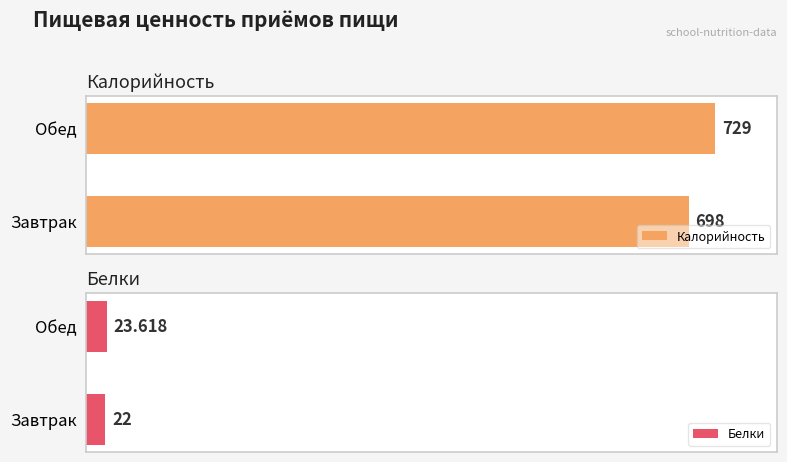

How many bars are there in each group?

2